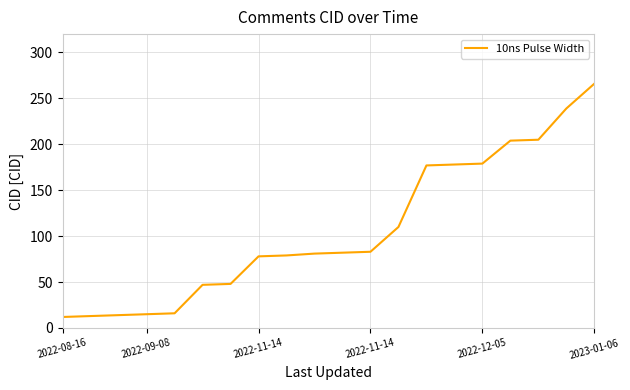

What is the difference between the maximum and minimum values?

254